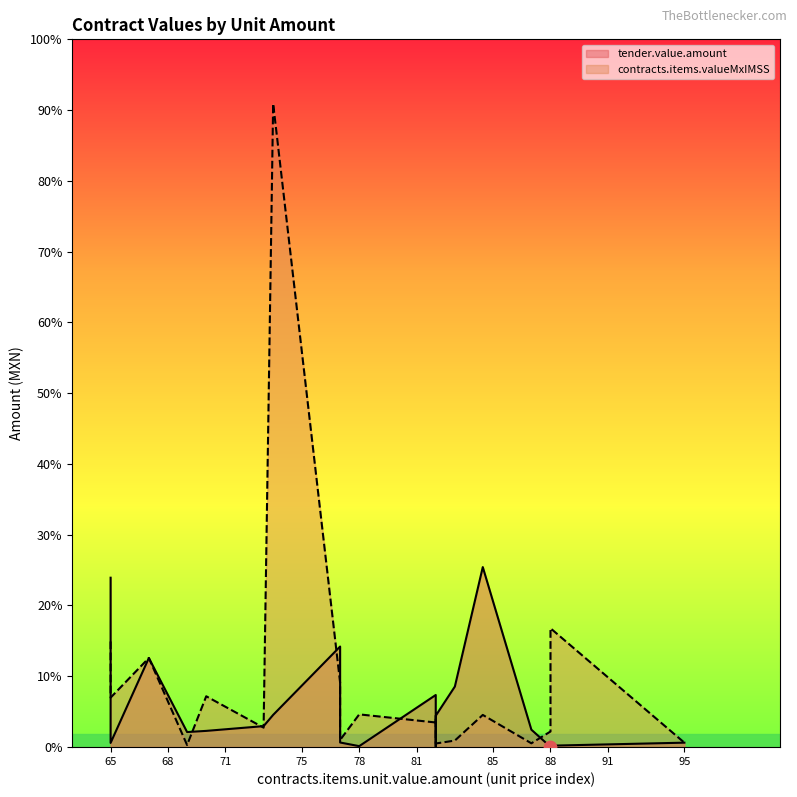

Which series has the widest spread of Y values?

contracts.items.valueMxIMSS